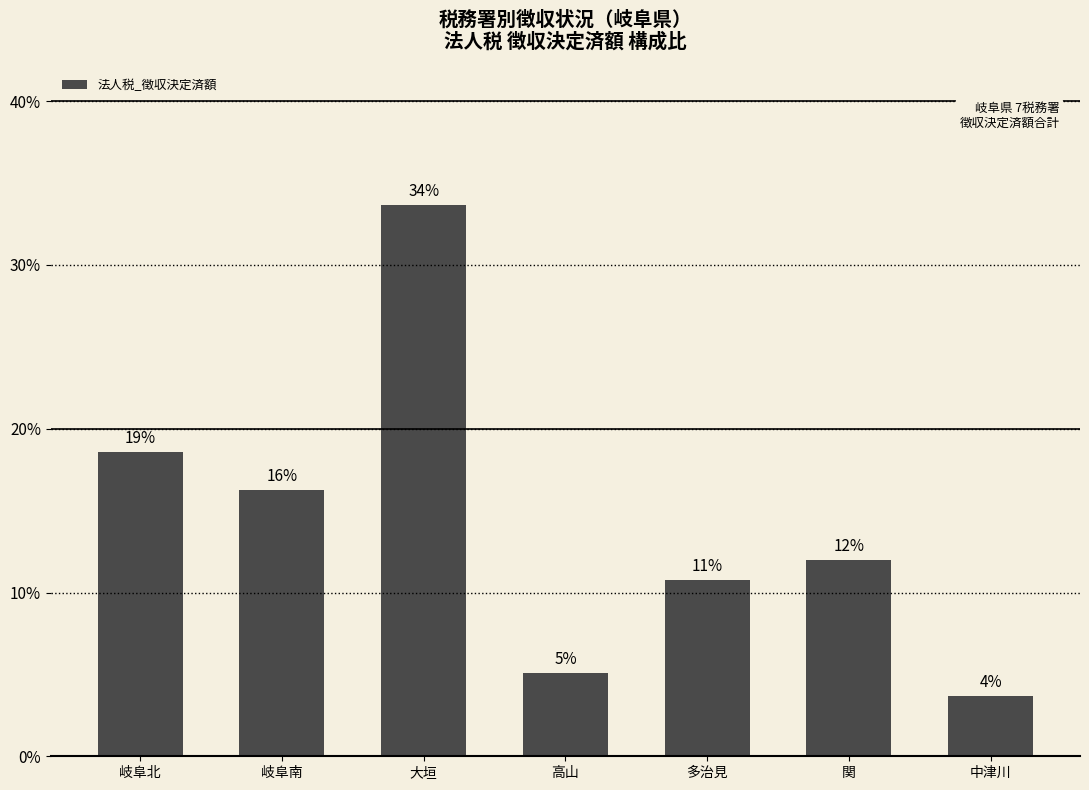

Which category has the highest value across all series?

大垣